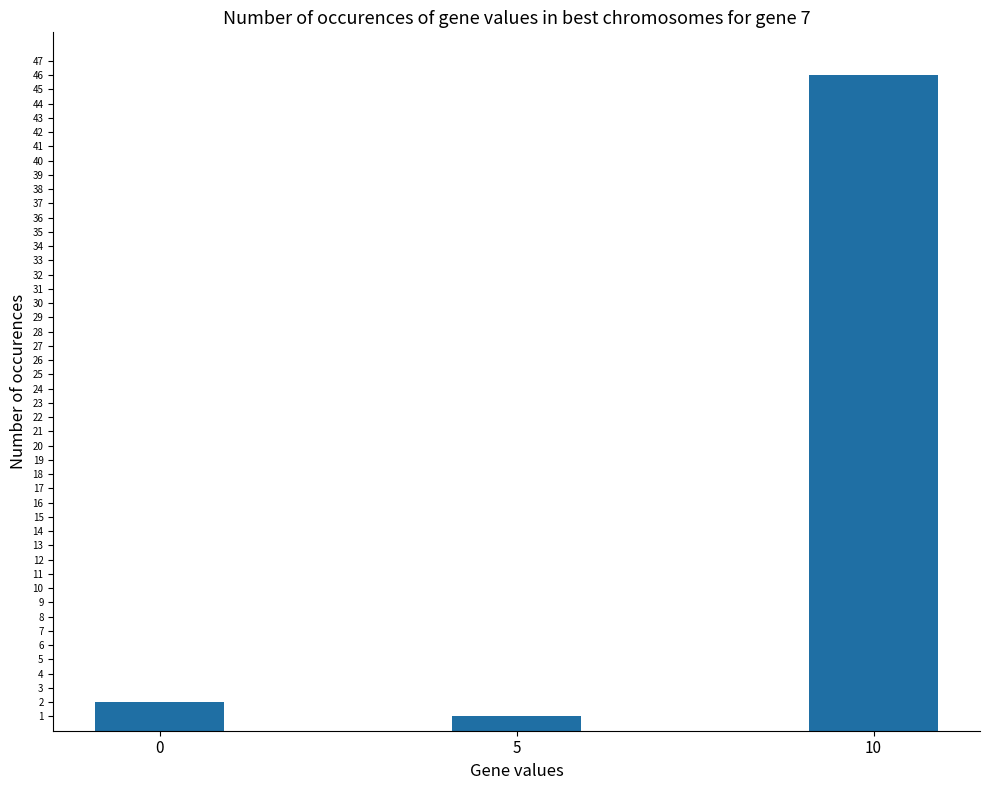

Does the chart contain stacked bars?

No